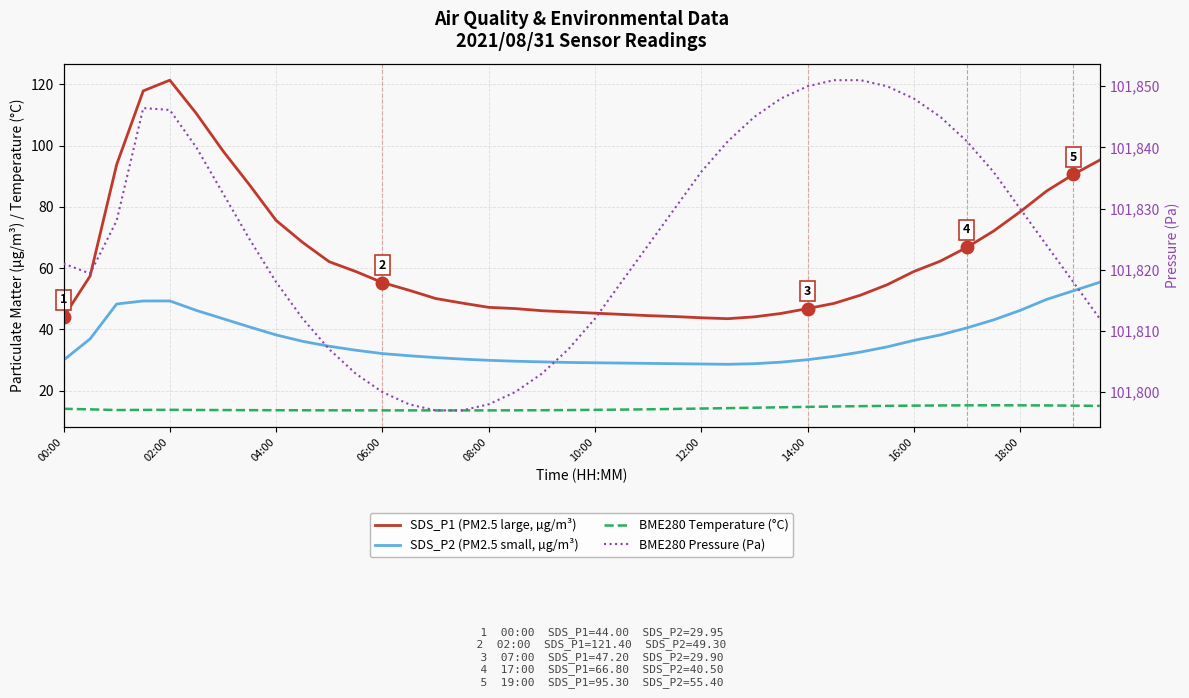

Reading left to right, list all the values displayed in this chart.

SDS_P1 (PM2.5 large, µg/m³): 44.0	57.4	93.8	117.9	121.4	110.5	98.3	87.2	75.6	68.4	62.1	58.9	55.3	52.8	50.1	48.6	47.2	46.8	46.1	45.7	45.3	44.9	44.5	44.2	43.8	43.5	44.1	45.2	46.8	48.5	51.2	54.6	58.9	62.3	66.8	72.1	78.4	85.2	90.6	95.3
SDS_P2 (PM2.5 small, µg/m³): 29.9	36.9	48.3	49.3	49.3	46.2	43.5	40.8	38.2	36.1	34.5	33.2	32.1	31.4	30.8	30.3	29.9	29.6	29.4	29.2	29.1	29.0	28.9	28.8	28.7	28.6	28.8	29.3	30.1	31.2	32.6	34.3	36.4	38.2	40.5	43.1	46.2	49.8	52.6	55.4
BME280 Temperature (°C): 14.1	13.9	13.7	13.7	13.7	13.7	13.7	13.6	13.6	13.6	13.6	13.6	13.6	13.6	13.5	13.5	13.6	13.6	13.6	13.7	13.7	13.8	13.9	14.0	14.2	14.3	14.4	14.6	14.7	14.8	14.9	15.0	15.1	15.2	15.2	15.2	15.2	15.2	15.1	15.0
BME280 Pressure (Pa): 101821.0	101819.4	101828.0	101846.4	101846.1	101840.0	101832.5	101825.0	101818.0	101812.0	101807.0	101803.0	101800.0	101798.0	101797.0	101797.0	101798.0	101800.0	101803.0	101807.0	101812.0	101818.0	101824.0	101830.0	101836.0	101841.0	101845.0	101848.0	101850.0	101851.0	101851.0	101850.0	101848.0	101845.0	101841.0	101836.0	101830.0	101824.0	101818.0	101812.0